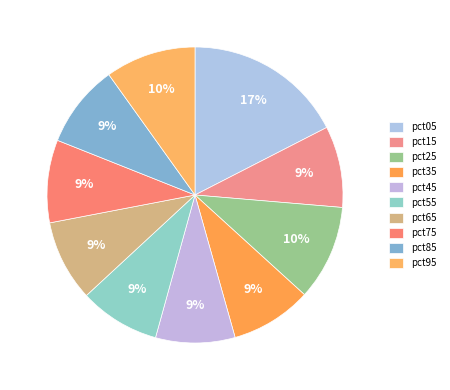

To the nearest percent, what percentage of the pie is pct55?

9%